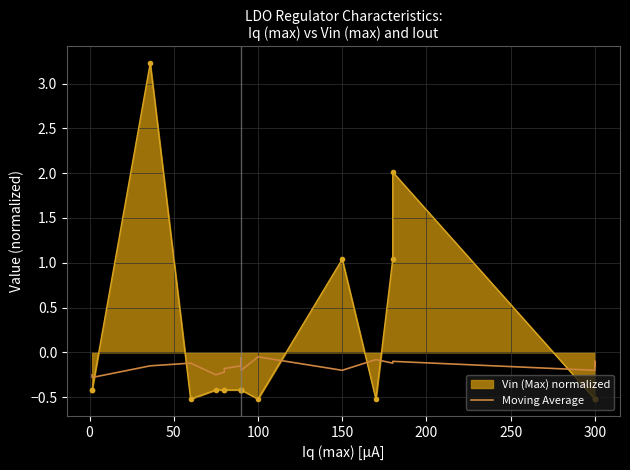

What is the average value?

-0.2